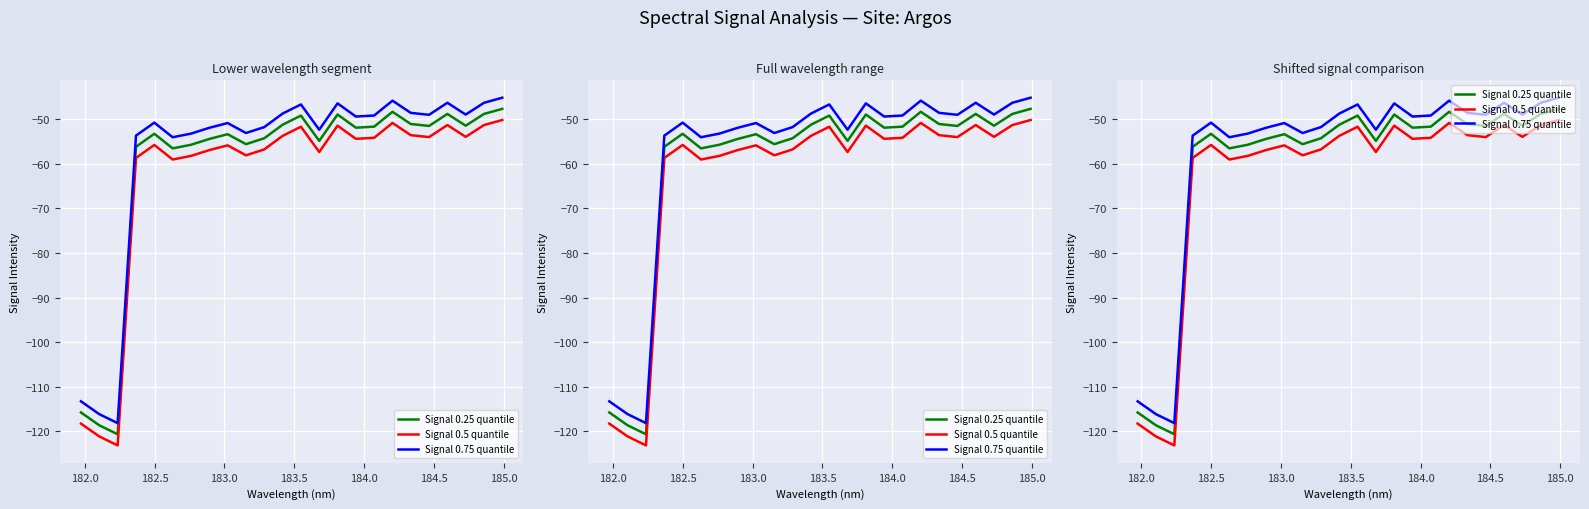

True or false: Signal 0.5 quantile and Signal 0.75 quantile intersect in this chart.

False